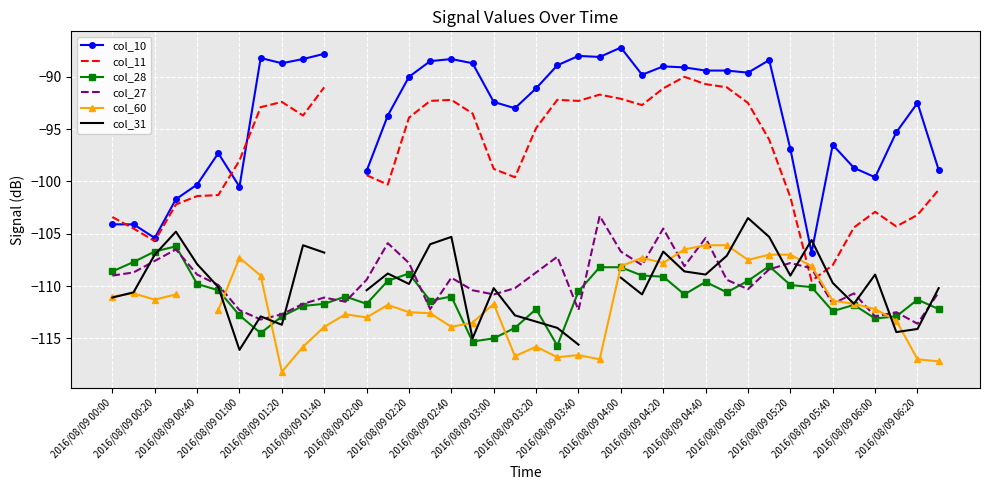

What is the highest value of the col_28 series?

-106.2